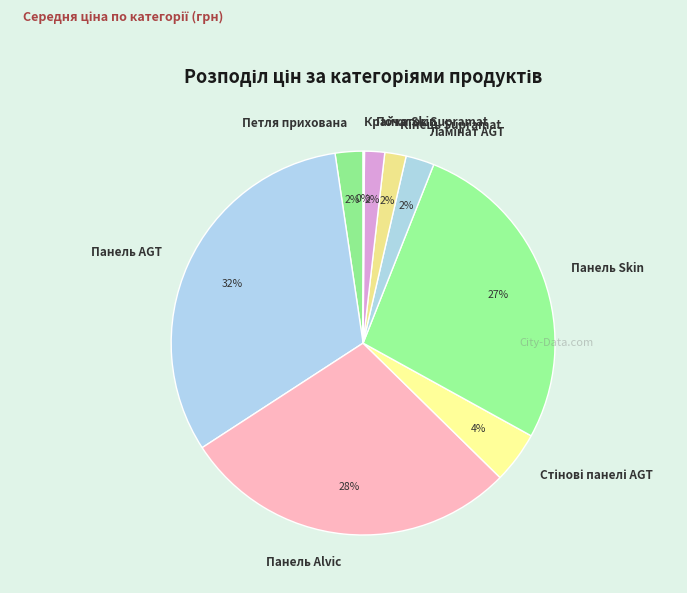

The Петля прихована slice represents 2% of the pie. True or false?

True